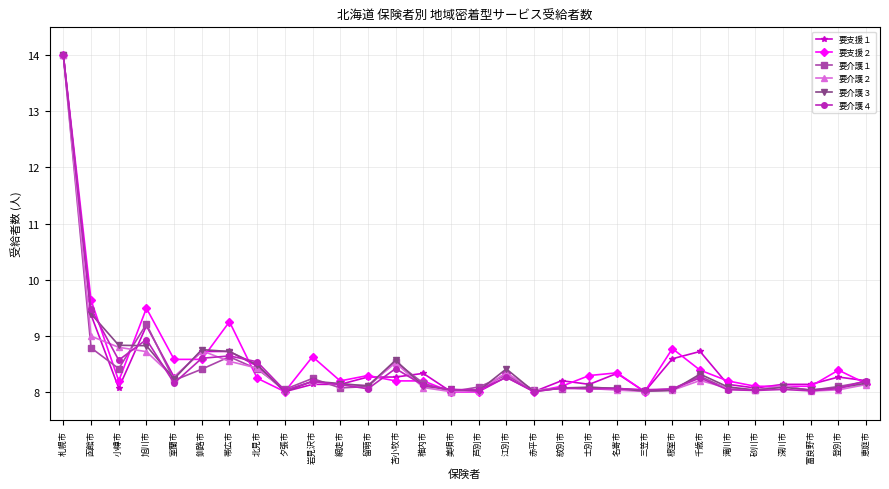

What is the value of the 要介護３ point at the 6th from the left?

8.8